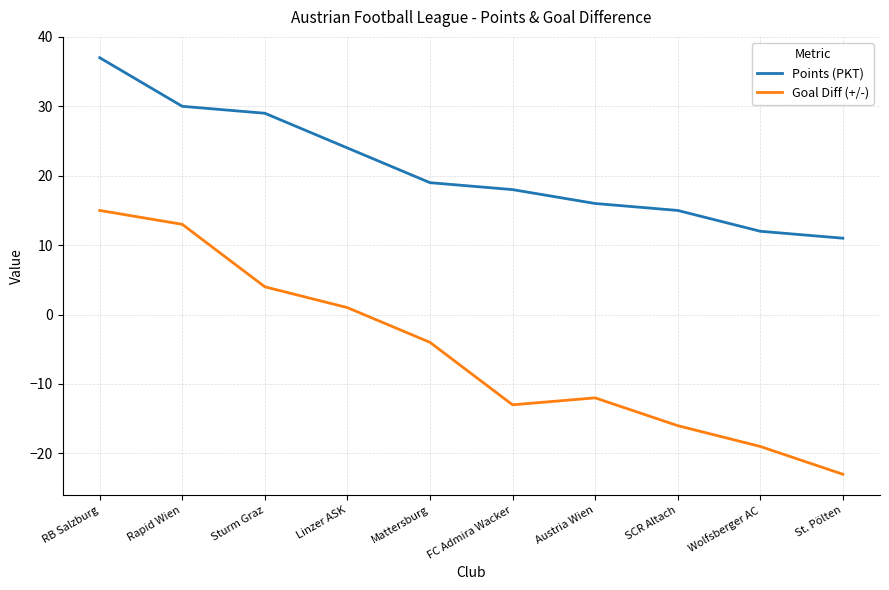

What is the spread (max minus min) of values at Rapid Wien?

17